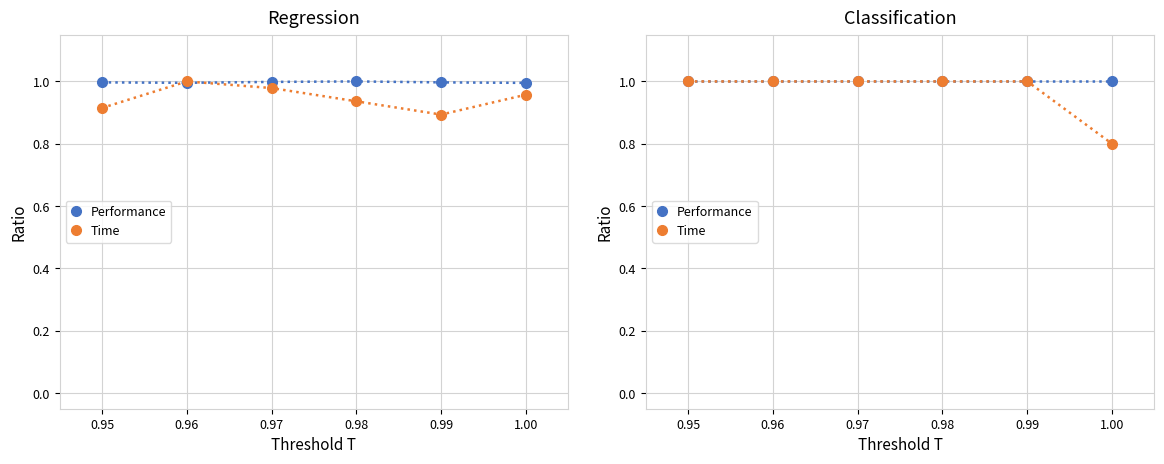

Between 0.95 and 1.00, which series saw the biggest shift?

Time